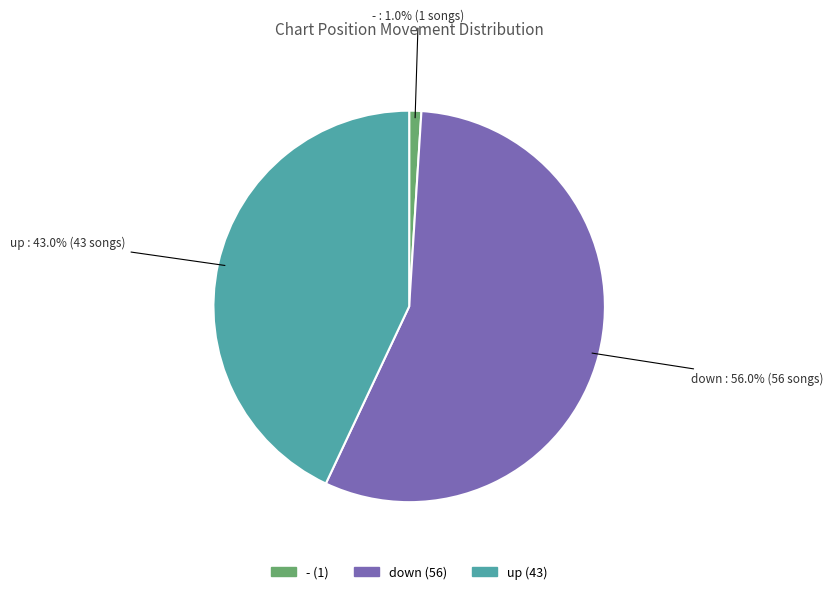

Is there a majority slice in this chart?

Yes